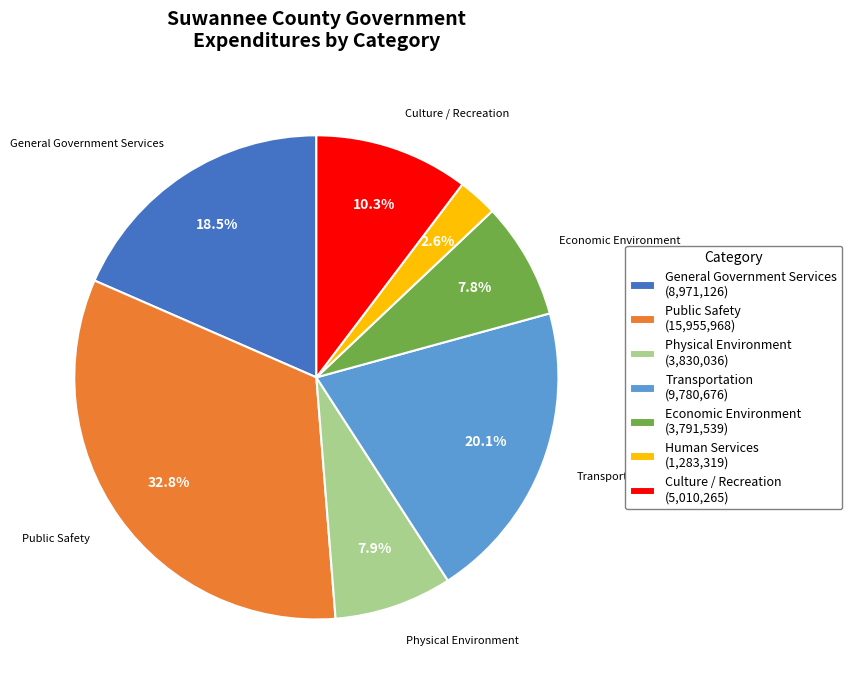

To the nearest percent, what is the combined percentage of Transportation and Economic Environment?

28%